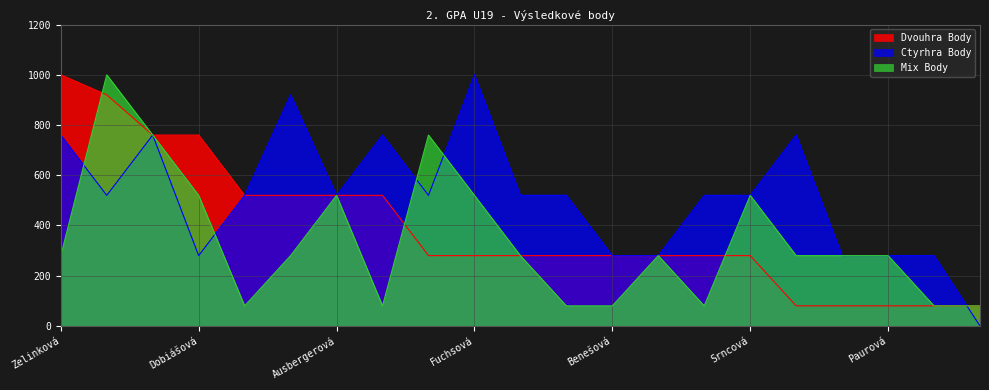

Which series has the largest total across all categories?

Ctyrhra Body